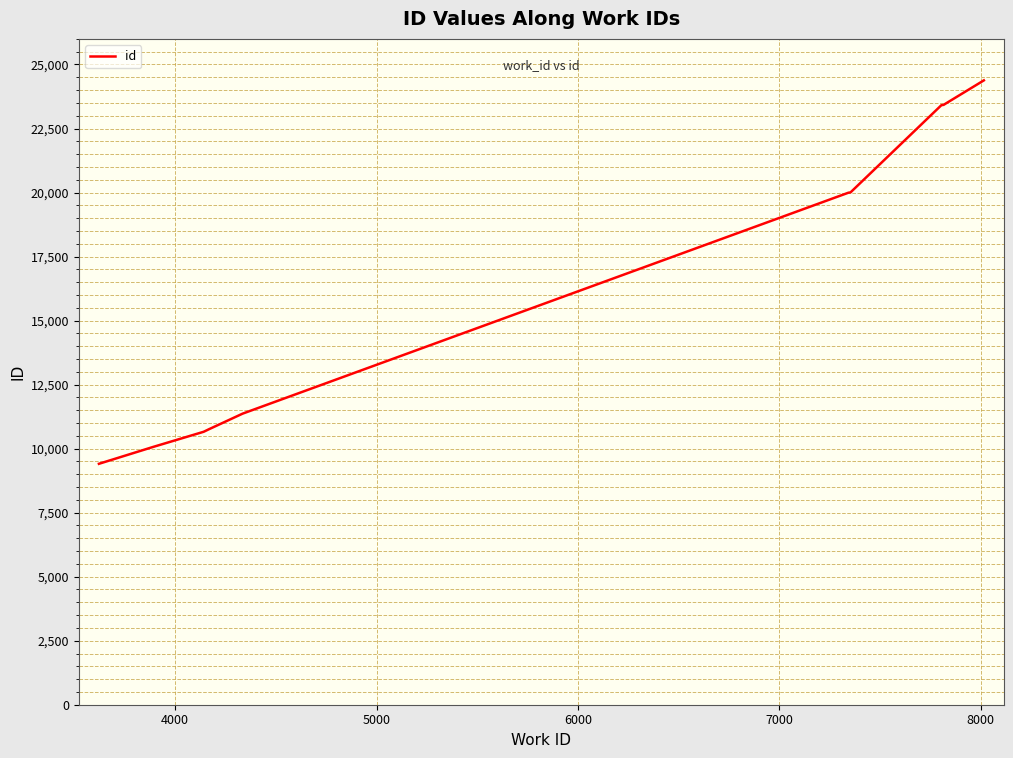

What is the minimum value shown in the chart?

9408